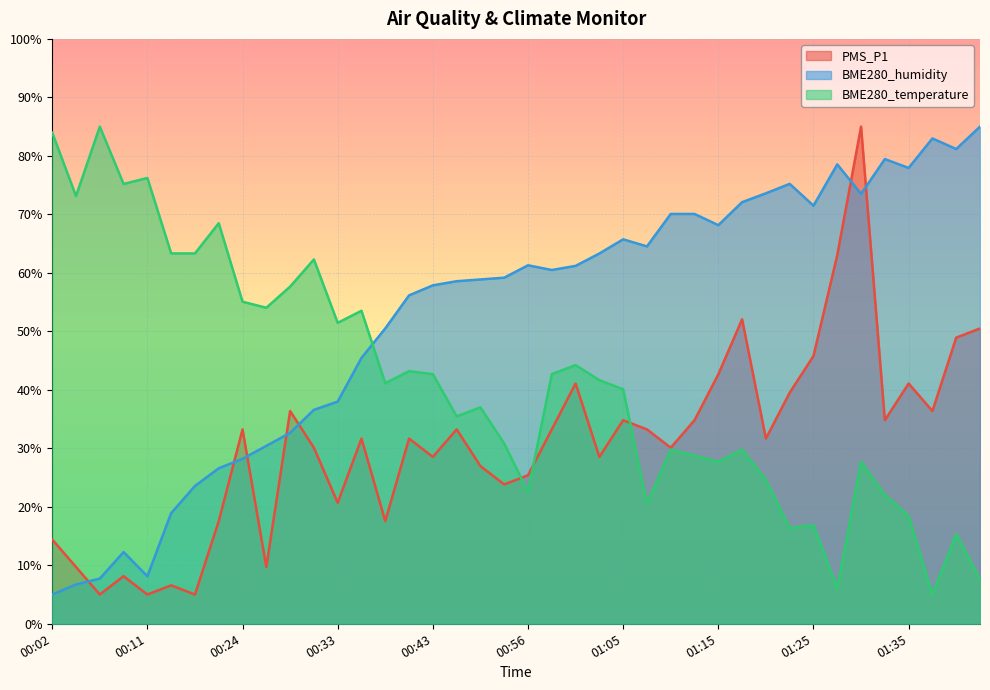

List the series in order of their overall mean, highest first.

BME280_humidity, BME280_temperature, PMS_P1